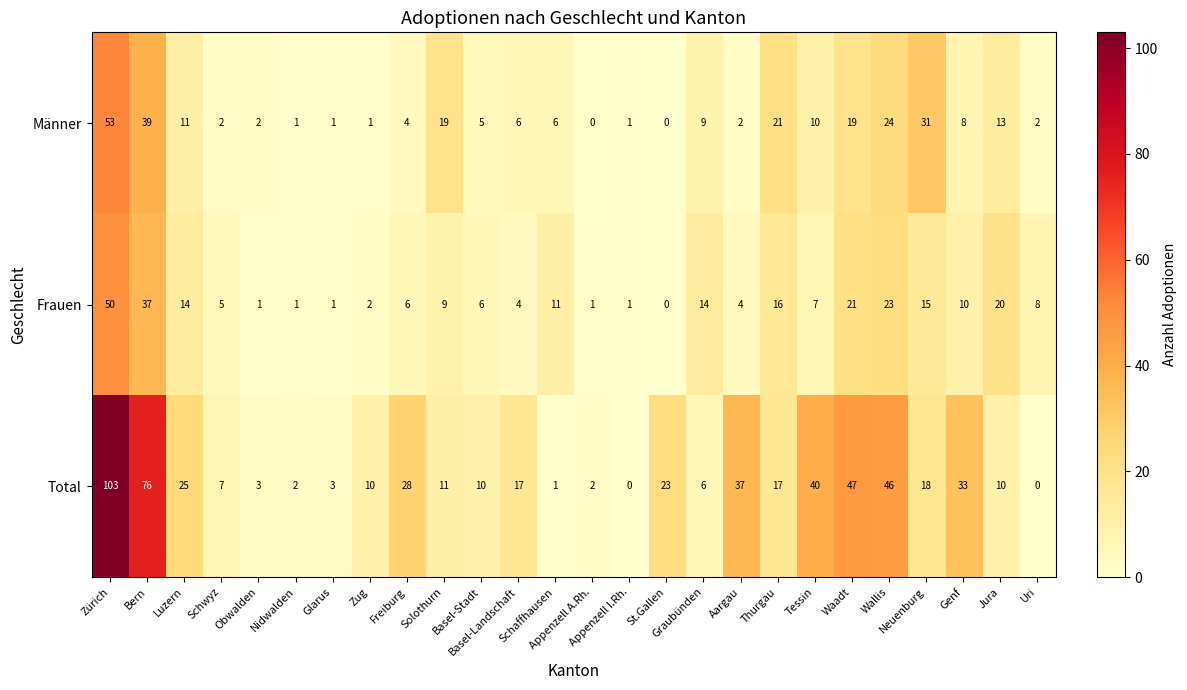

What is the maximum value for Total?

103